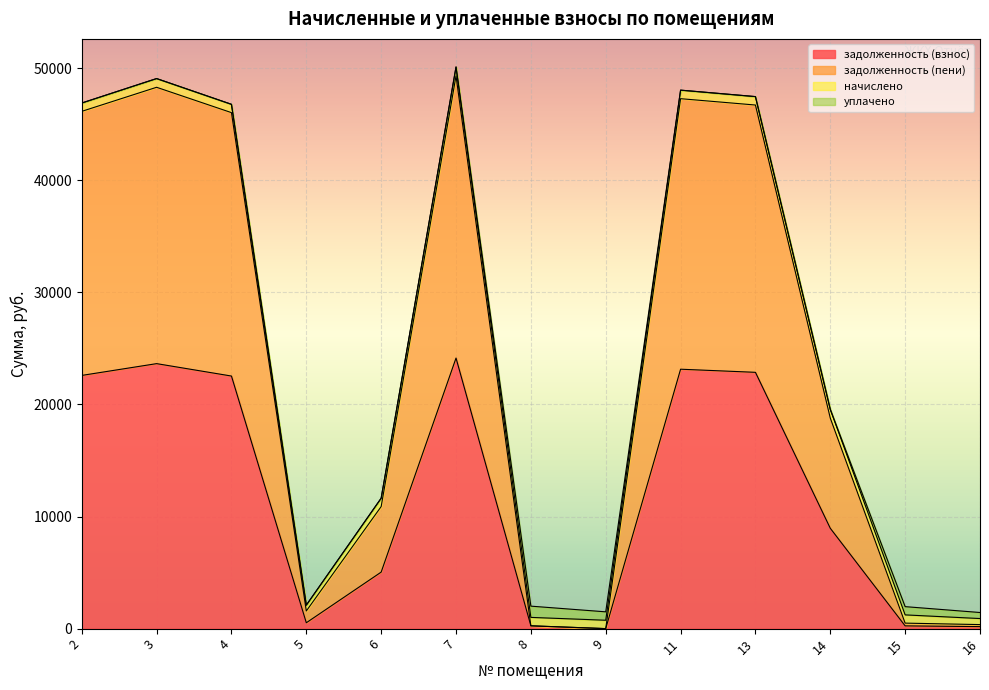

What is the highest value of the задолженность (взнос) series?

24135.8